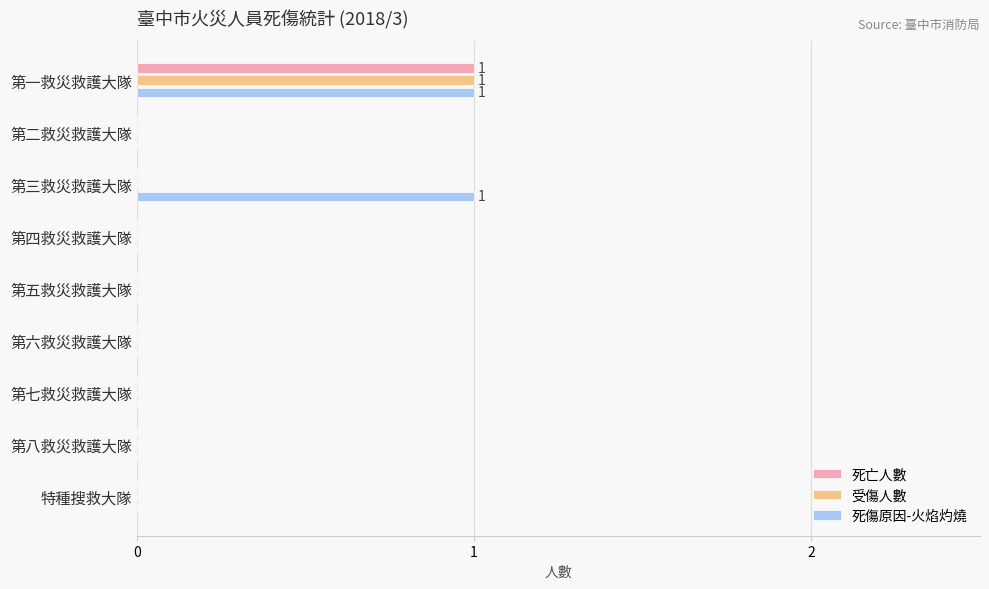

Which series has the largest total across all categories?

死傷原因-火焰灼燒